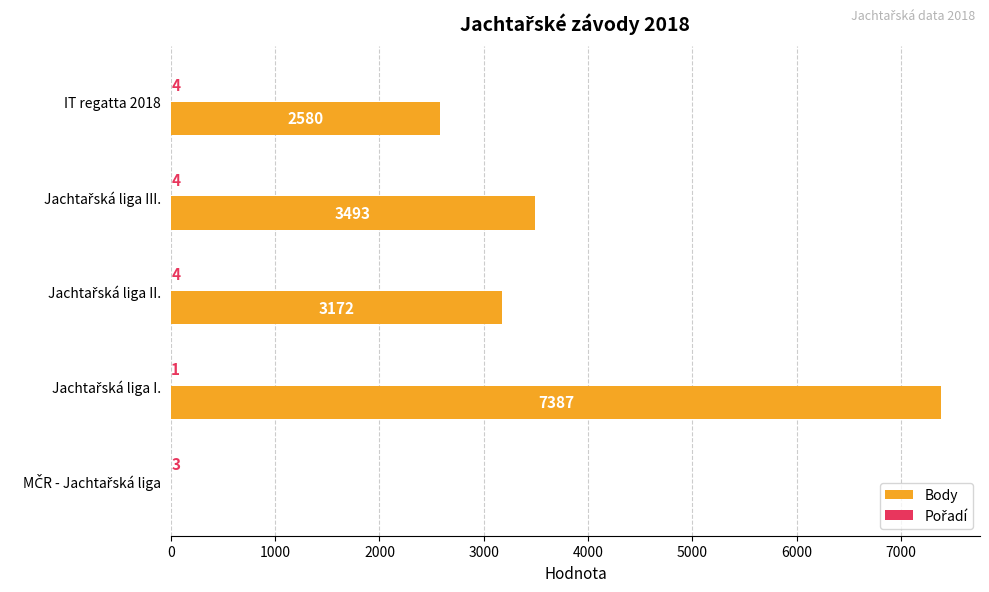

What value does the Body series have at IT regatta 2018, to the nearest 100?

2600